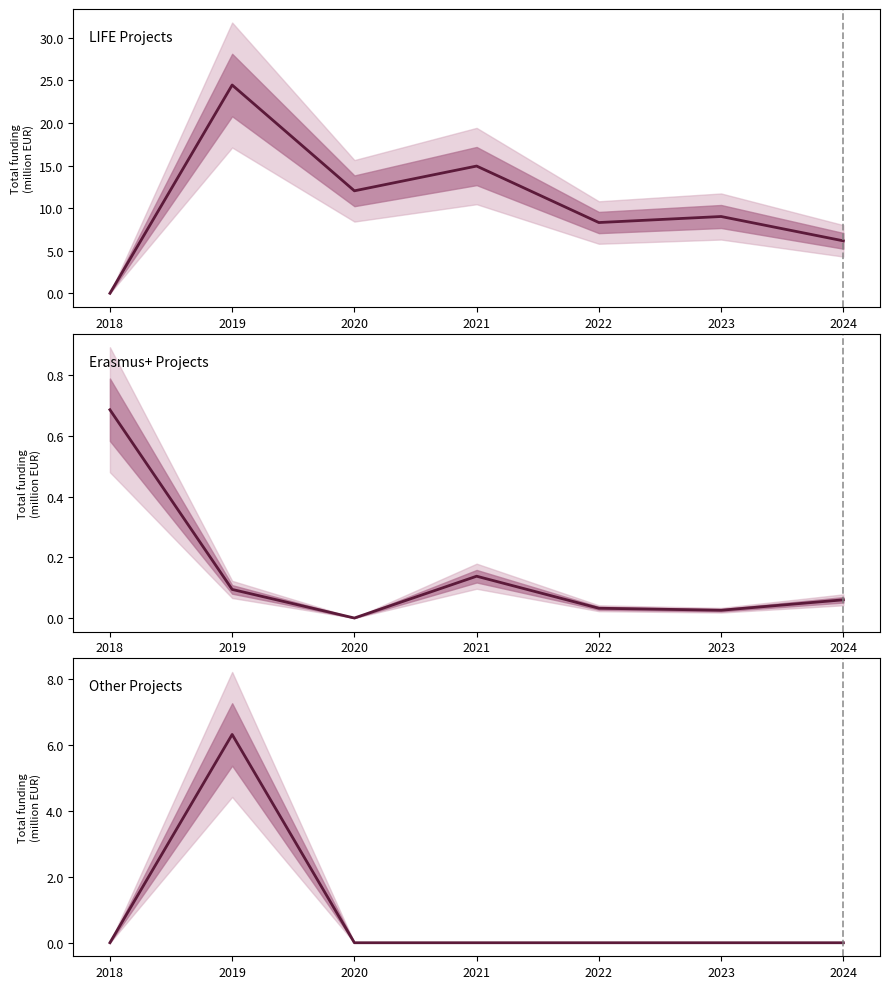

In Other Projects, how many points are higher than both neighbors (excluding endpoints)?

1